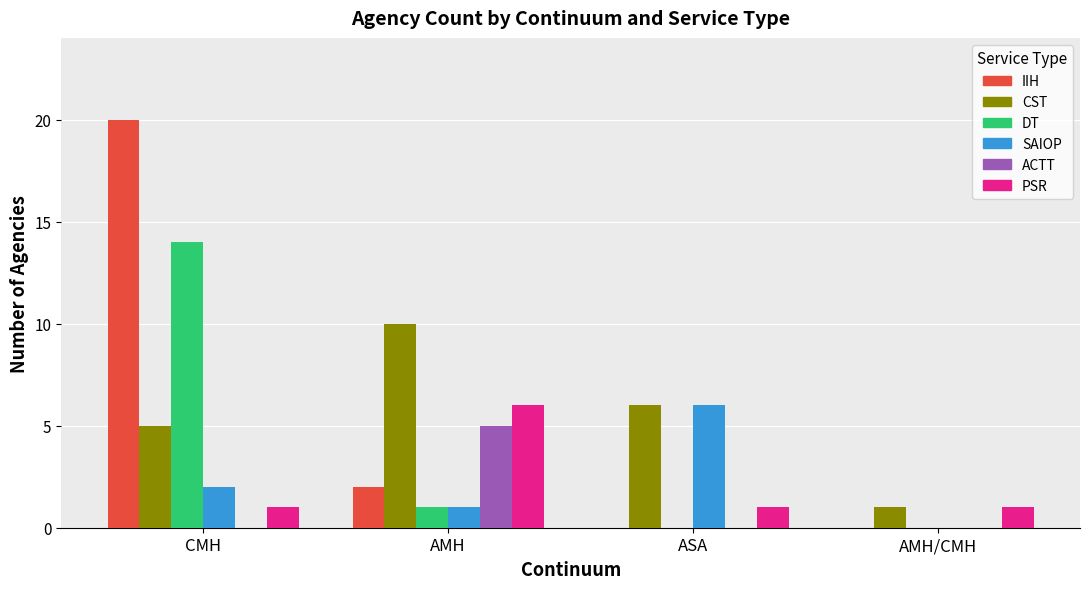

Where is CST nearest to the value 5?

CMH